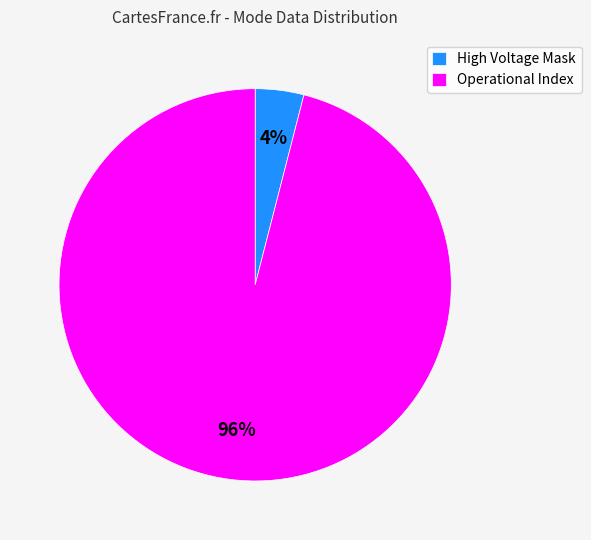

How many slices are in this pie chart?

2